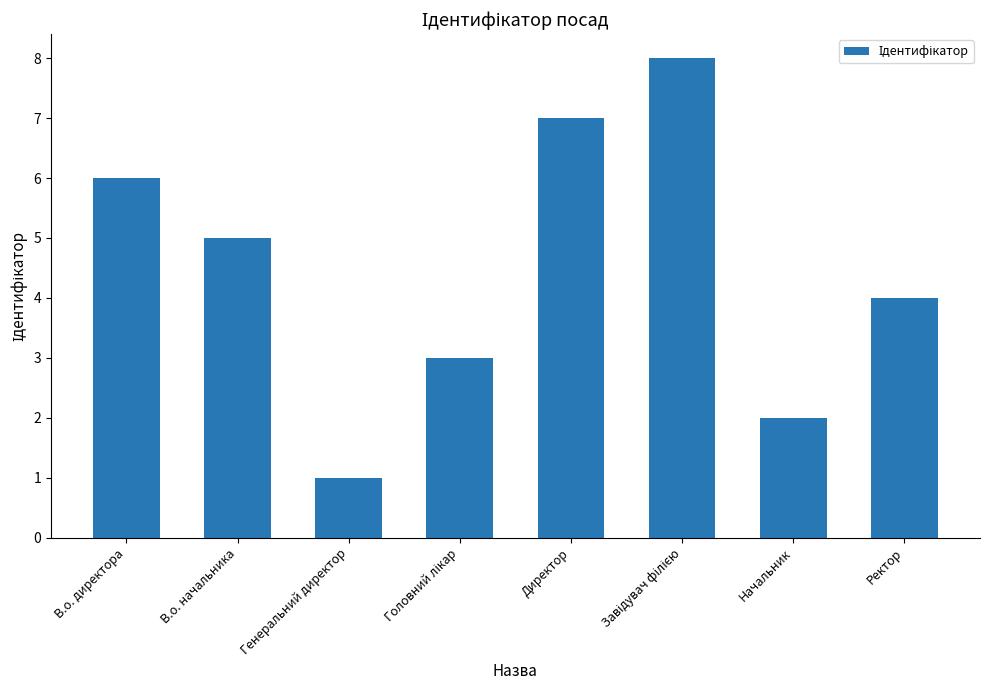

Which has a higher value, Директор or В.о. начальника?

Директор